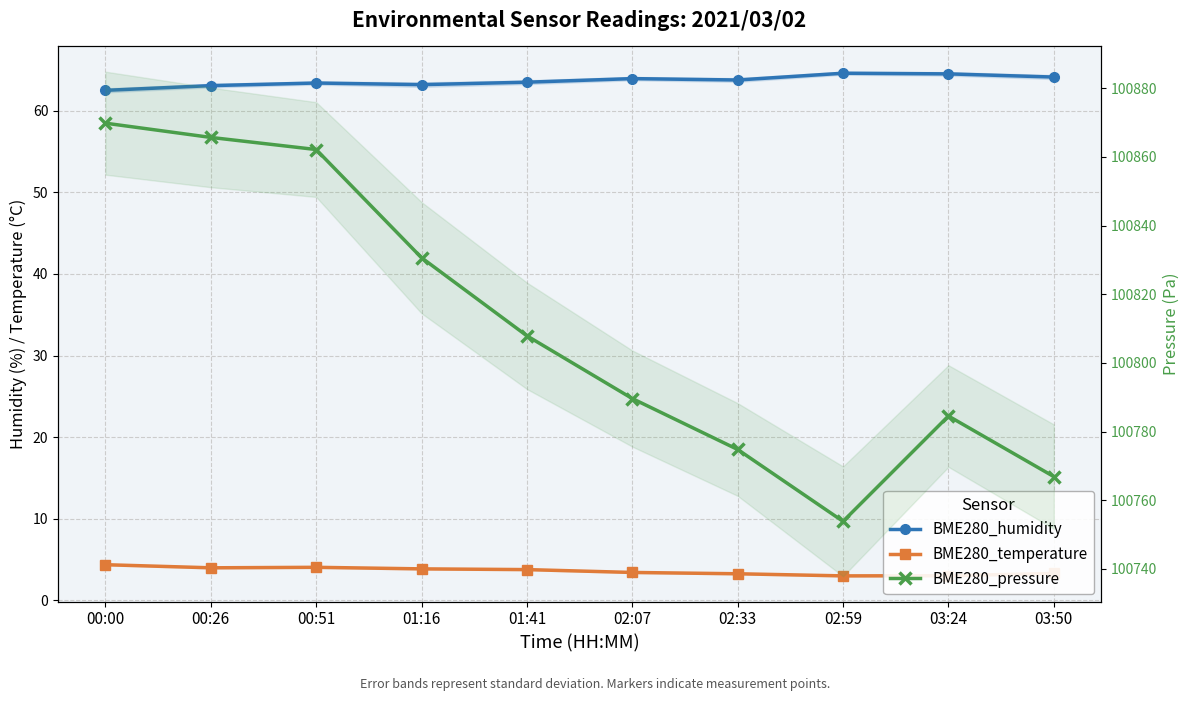

Reading left to right, transcribe all the data shown in this chart.

BME280_humidity: 00:00=62.5	00:26=63.1	00:51=63.4	01:16=63.2	01:41=63.5	02:07=63.9	02:33=63.8	02:59=64.6	03:24=64.5	03:50=64.1
BME280_temperature: 00:00=4.4	00:26=4.0	00:51=4.0	01:16=3.9	01:41=3.8	02:07=3.4	02:33=3.3	02:59=3.0	03:24=3.0	03:50=3.3
BME280_pressure: 00:00=100869.8	00:26=100865.7	00:51=100862.1	01:16=100830.6	01:41=100807.9	02:07=100789.6	02:33=100774.8	02:59=100753.8	03:24=100784.5	03:50=100766.9